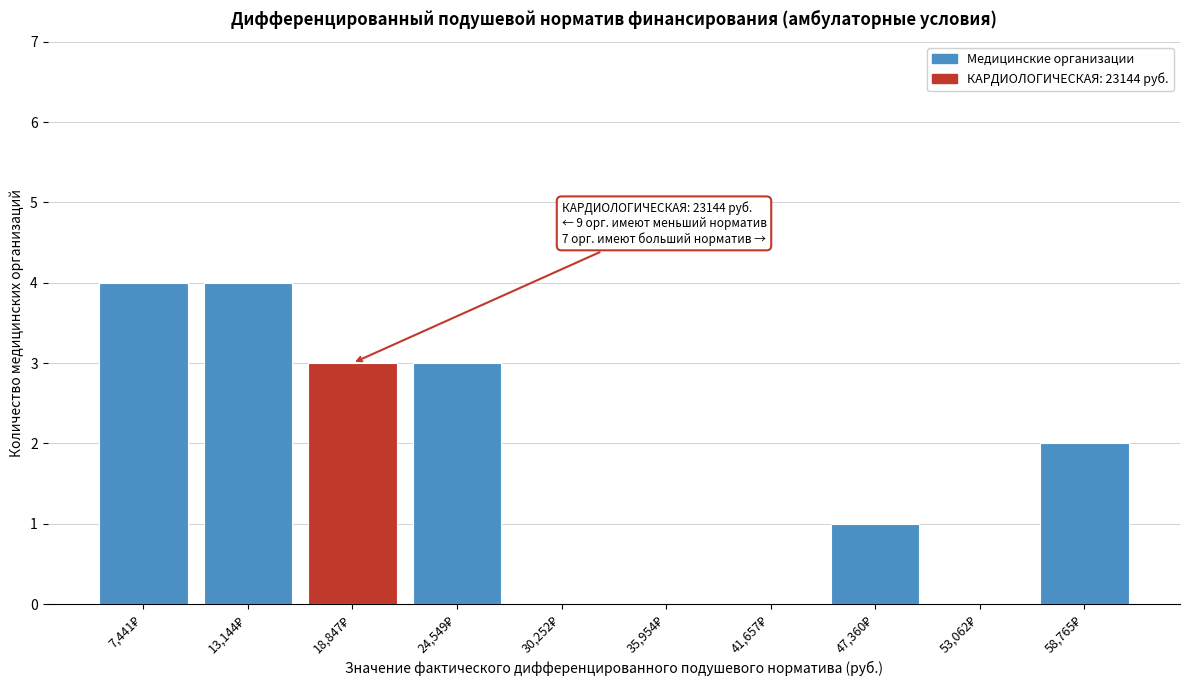

What is the greatest value displayed?

4